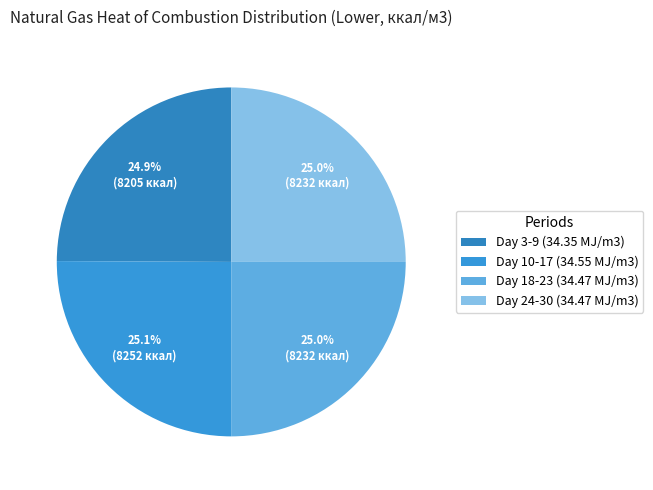

Count the number of slices in the pie.

4